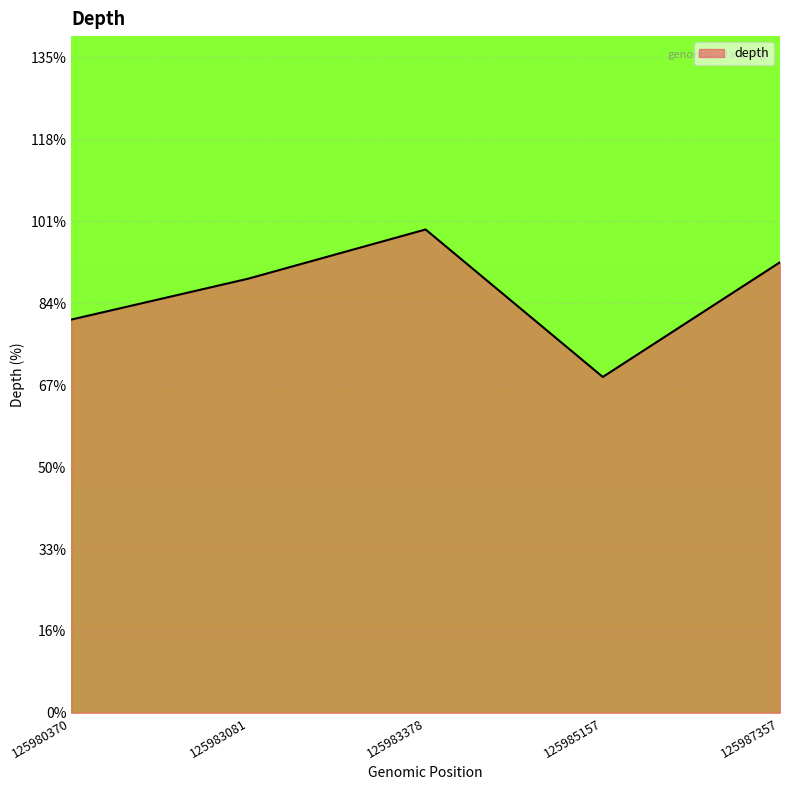

Does the chart display data point markers on the line(s)?

No